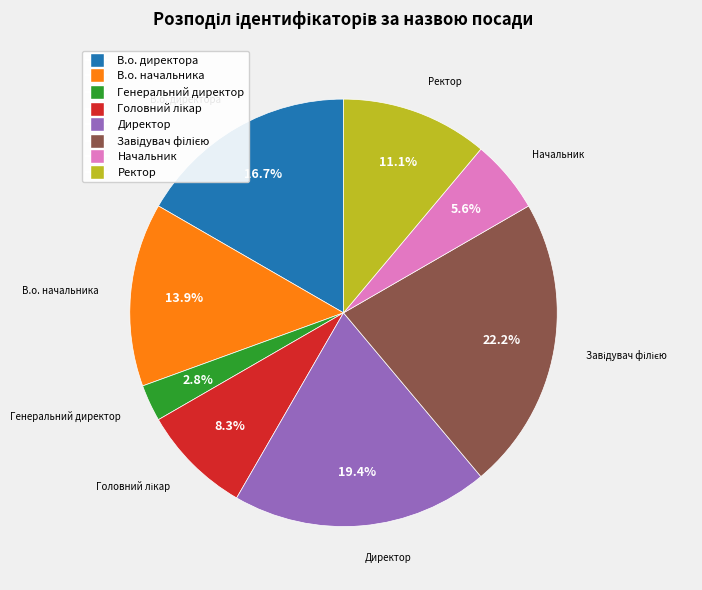

Which slice is the smallest?

Генеральний директор